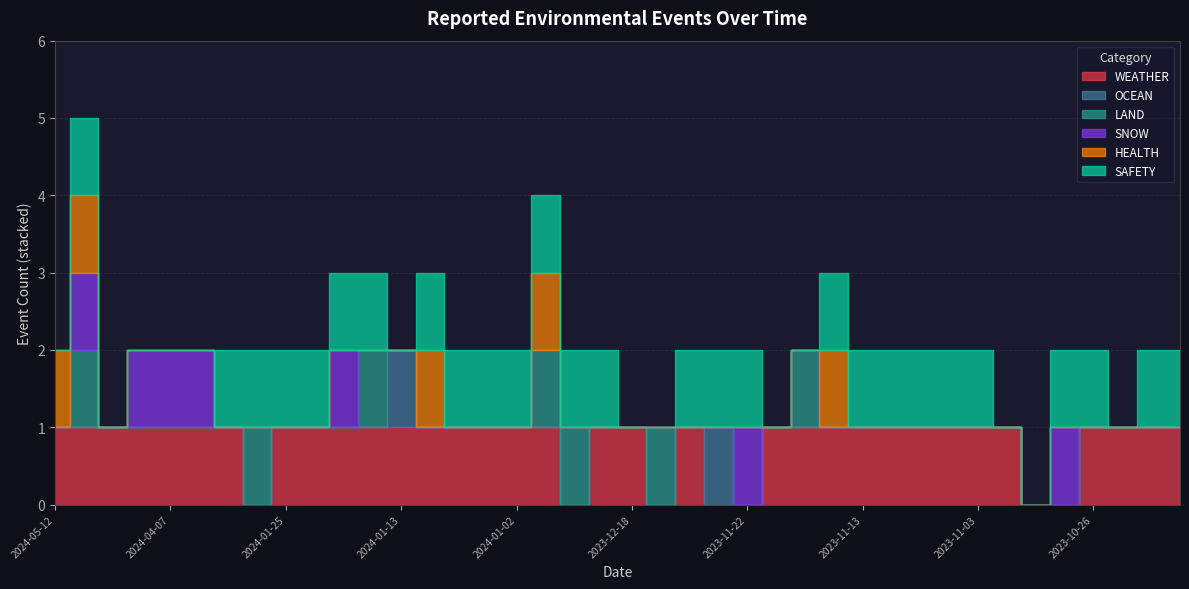

What is the total value across all series at 2024-01-22?

2